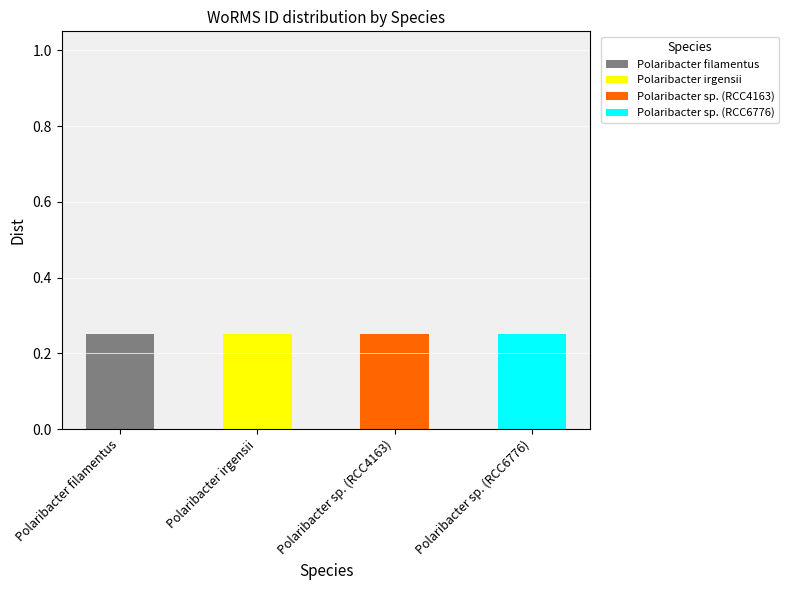

At which label does Polaribacter filamentus reach its peak?

Polaribacter filamentus